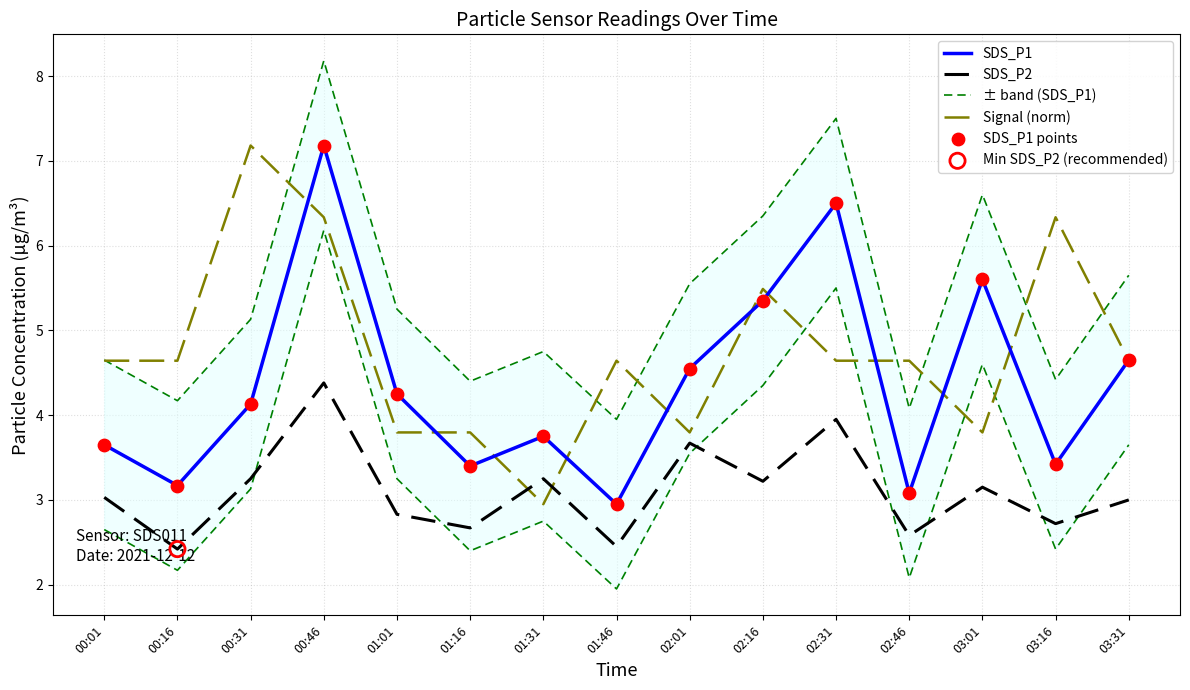

Which series contains the highest Y value?

± band (SDS_P1)